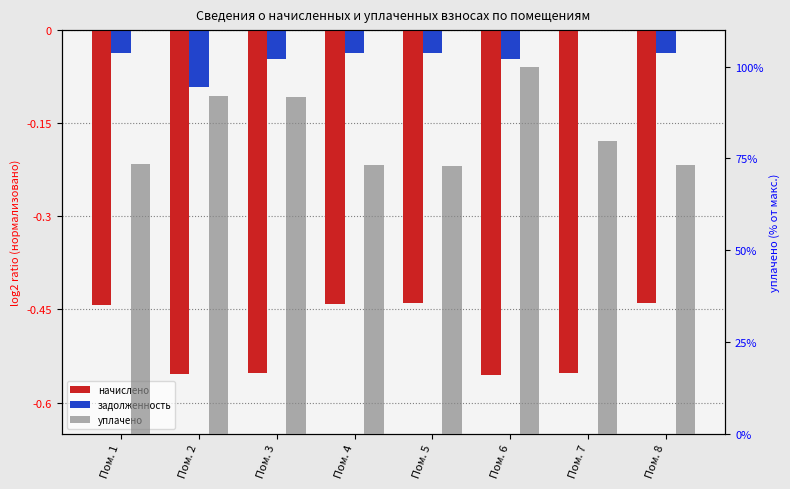

Reading right to left, what are all the values shown in this chart?

начислено: Пом. 8=-0.4	Пом. 7=-0.6	Пом. 6=-0.6	Пом. 5=-0.4	Пом. 4=-0.4	Пом. 3=-0.6	Пом. 2=-0.6	Пом. 1=-0.4
задолженность: Пом. 8=-0.0	Пом. 7=0.0	Пом. 6=-0.0	Пом. 5=-0.0	Пом. 4=-0.0	Пом. 3=-0.0	Пом. 2=-0.1	Пом. 1=-0.0
уплачено: Пом. 8=73.2	Пом. 7=79.7	Пом. 6=100.0	Пом. 5=73.0	Пом. 4=73.3	Пом. 3=91.8	Пом. 2=92.0	Пом. 1=73.5